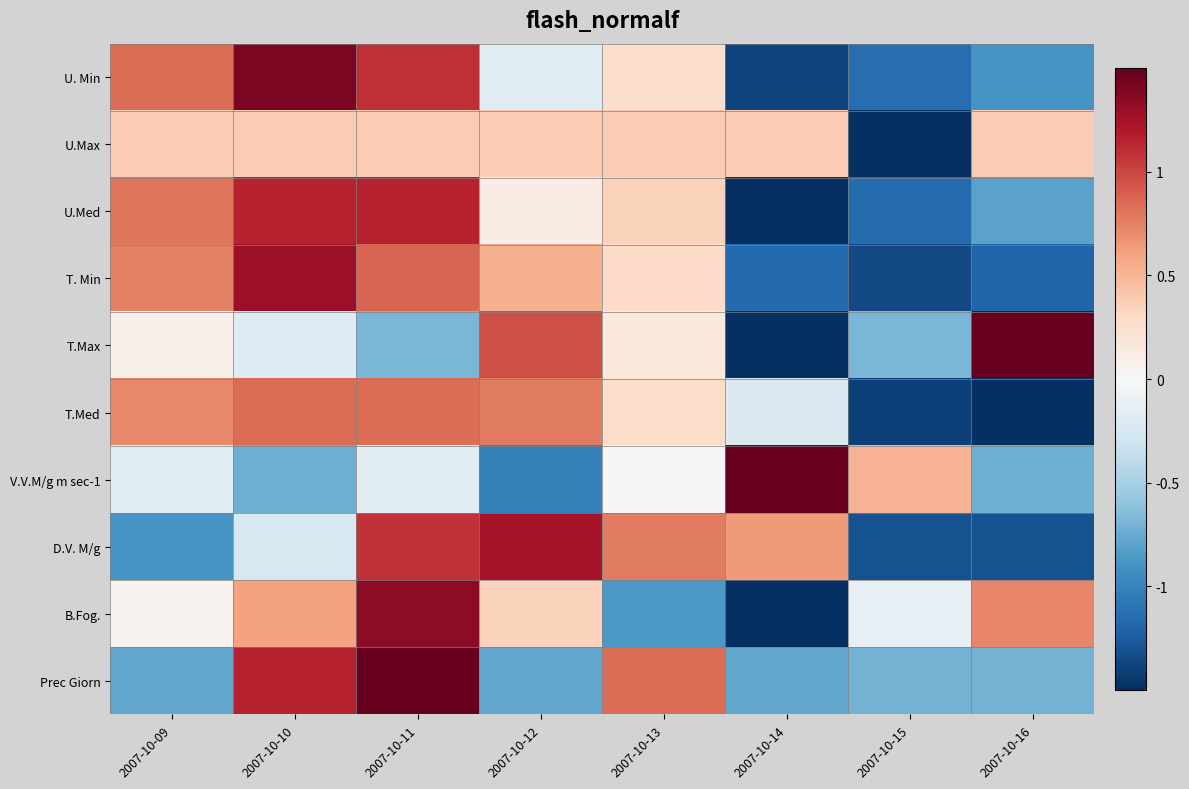

Reading left to right, transcribe all the data shown in this chart.

U. Min: 2007-10-09=0.8	2007-10-10=1.4	2007-10-11=1.1	2007-10-12=-0.2	2007-10-13=0.3	2007-10-14=-1.4	2007-10-15=-1.1	2007-10-16=-0.9
U.Max: 2007-10-09=0.4	2007-10-10=0.4	2007-10-11=0.4	2007-10-12=0.4	2007-10-13=0.4	2007-10-14=0.4	2007-10-15=-1.5	2007-10-16=0.4
U.Med: 2007-10-09=0.8	2007-10-10=1.2	2007-10-11=1.2	2007-10-12=0.1	2007-10-13=0.3	2007-10-14=-1.5	2007-10-15=-1.2	2007-10-16=-0.8
T. Min: 2007-10-09=0.8	2007-10-10=1.3	2007-10-11=0.9	2007-10-12=0.5	2007-10-13=0.3	2007-10-14=-1.2	2007-10-15=-1.4	2007-10-16=-1.2
T.Max: 2007-10-09=0.1	2007-10-10=-0.2	2007-10-11=-0.7	2007-10-12=1.0	2007-10-13=0.2	2007-10-14=-1.5	2007-10-15=-0.7	2007-10-16=1.5
T.Med: 2007-10-09=0.7	2007-10-10=0.8	2007-10-11=0.8	2007-10-12=0.8	2007-10-13=0.3	2007-10-14=-0.2	2007-10-15=-1.4	2007-10-16=-1.5
V.V.M/g m sec-1: 2007-10-09=-0.2	2007-10-10=-0.7	2007-10-11=-0.2	2007-10-12=-1.0	2007-10-13=-0.0	2007-10-14=1.5	2007-10-15=0.5	2007-10-16=-0.7
D.V. M/g: 2007-10-09=-0.9	2007-10-10=-0.2	2007-10-11=1.1	2007-10-12=1.2	2007-10-13=0.8	2007-10-14=0.6	2007-10-15=-1.3	2007-10-16=-1.3
B.Fog.: 2007-10-09=0.1	2007-10-10=0.6	2007-10-11=1.3	2007-10-12=0.4	2007-10-13=-0.9	2007-10-14=-1.5	2007-10-15=-0.1	2007-10-16=0.7
Prec Giorn: 2007-10-09=-0.8	2007-10-10=1.2	2007-10-11=1.5	2007-10-12=-0.8	2007-10-13=0.8	2007-10-14=-0.8	2007-10-15=-0.7	2007-10-16=-0.7